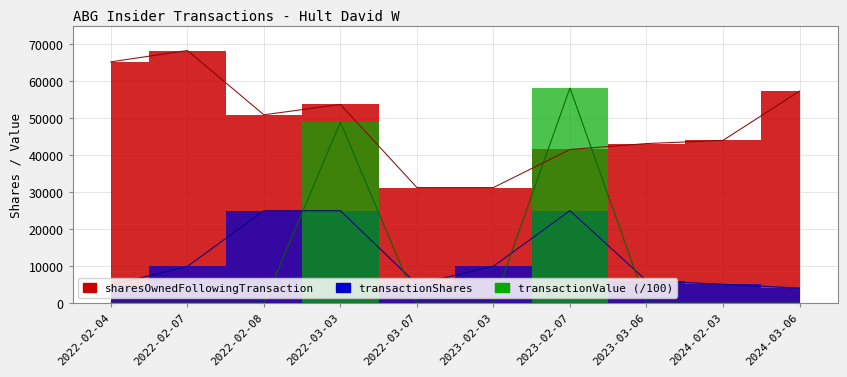

The sharesOwnedFollowingTransaction series shows 31264.0 at 2023-02-03. True or false?

True